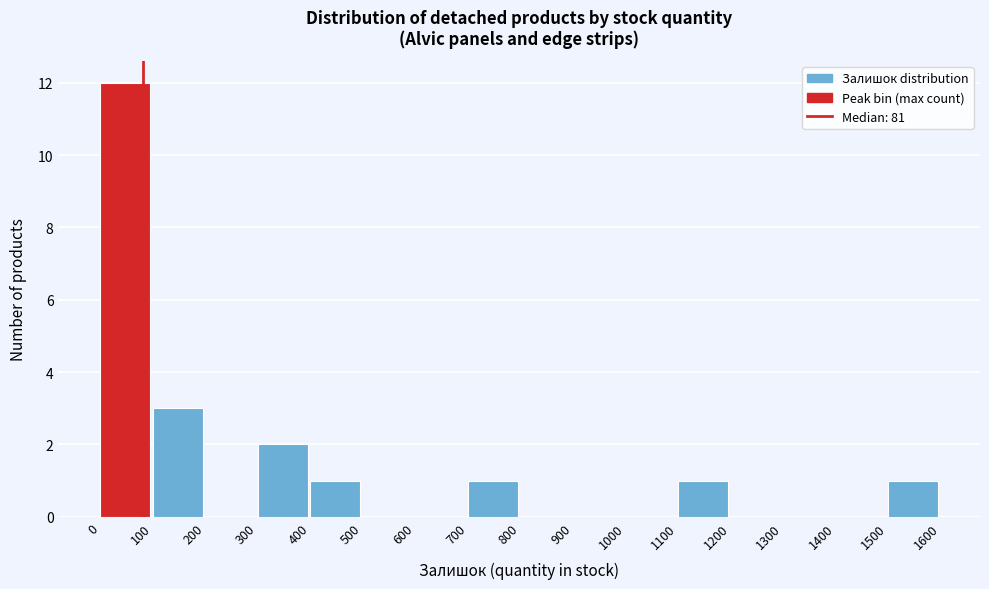

How tall is the bar that spans 0 to 100 on the x-axis? The values are not printed on the chart, so give them approximately, as read against the axis.

12